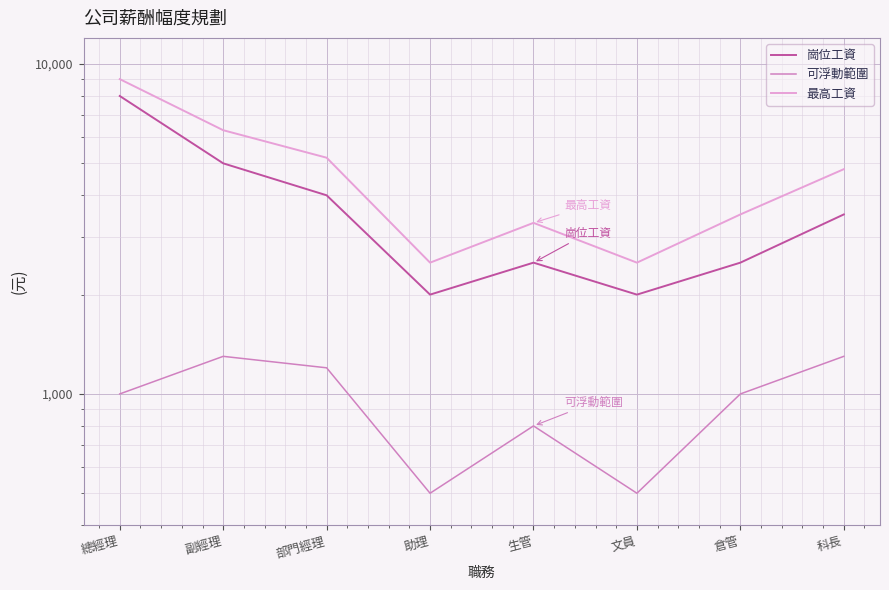

True or false: 最高工資 and 可浮動範圍 intersect in this chart.

False